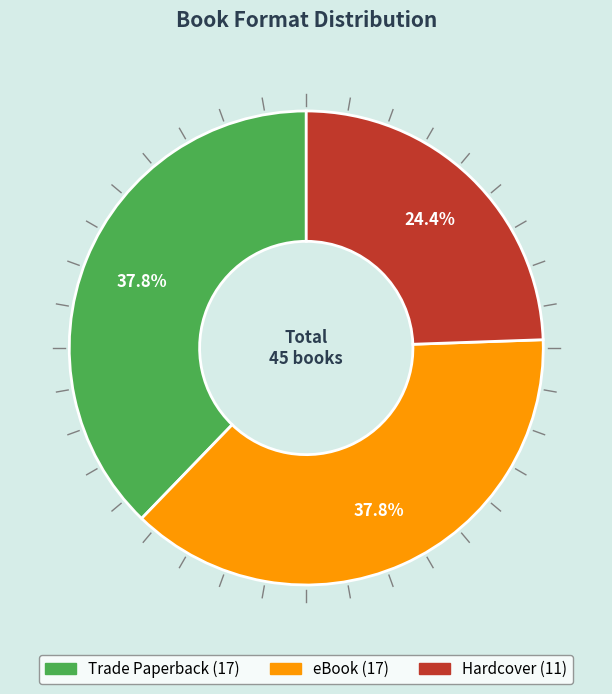

Which category has the smallest portion of the pie?

Hardcover